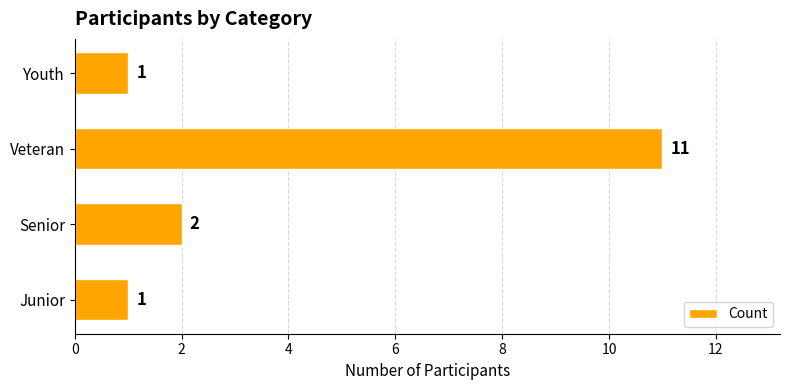

What is the average value?

4